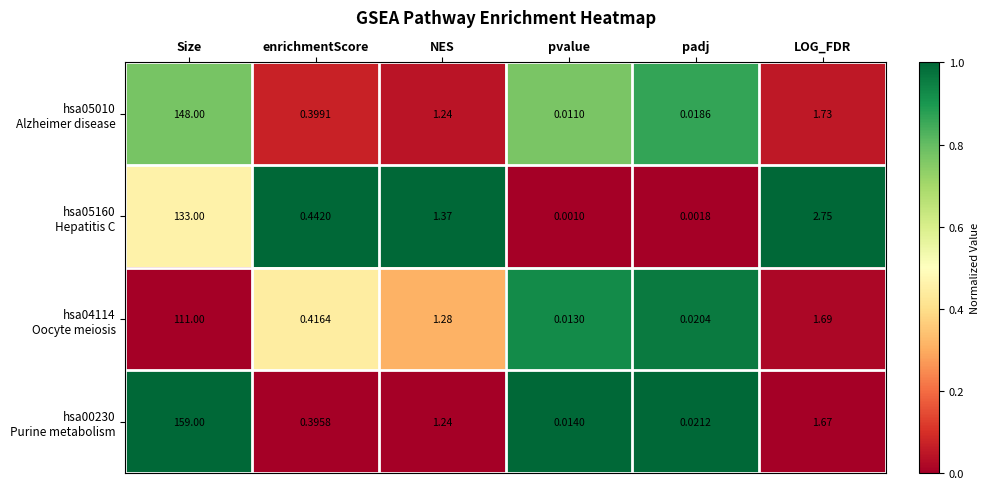

At how many categories does at least one series exceed 0?

6